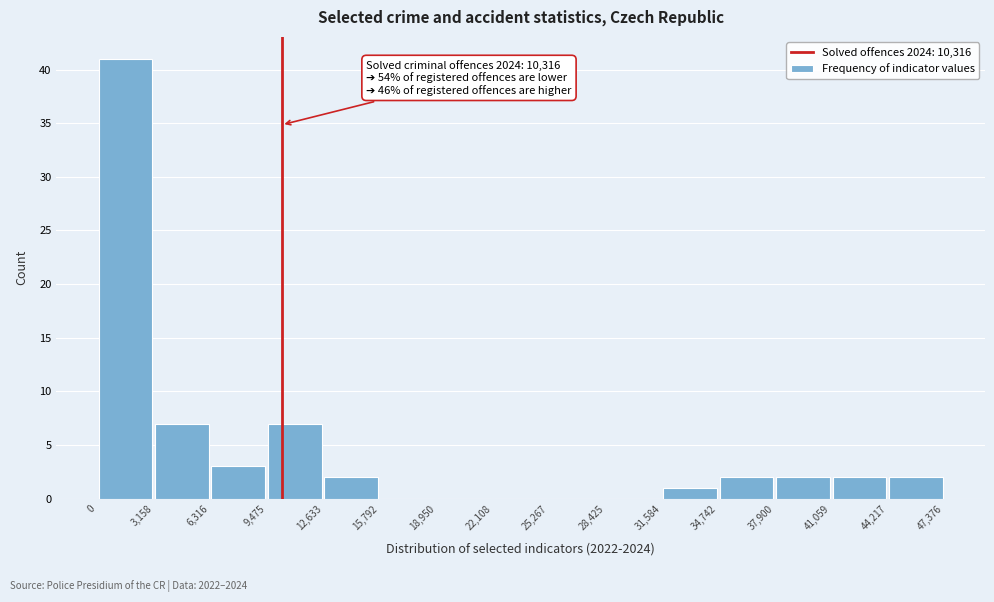

Which range on the x-axis has the tallest bar?

0 to 3,158